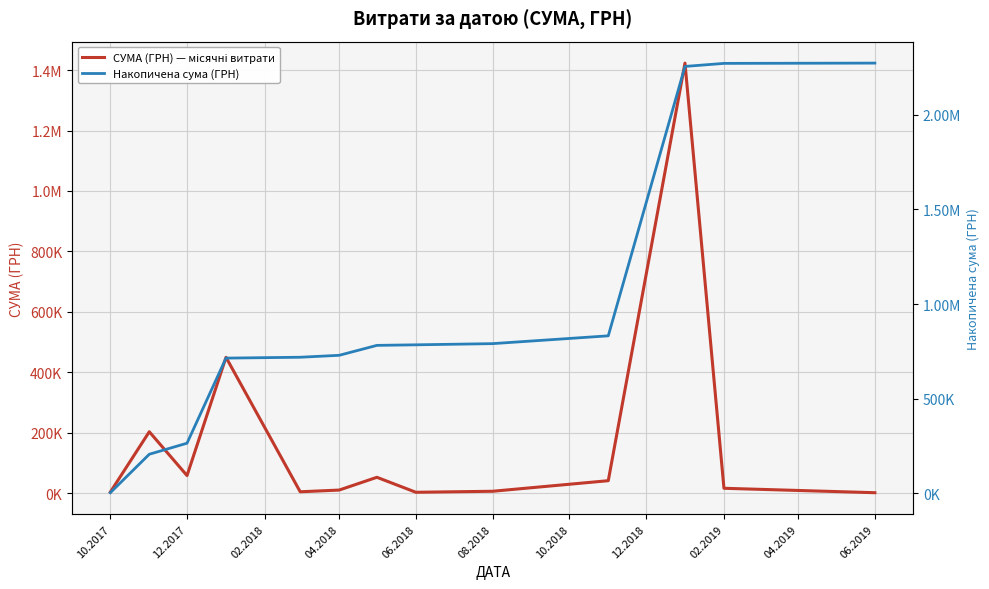

True or false: СУМА (ГРН) — місячні витрати has a value of 4804.8 at 02.2019.

False